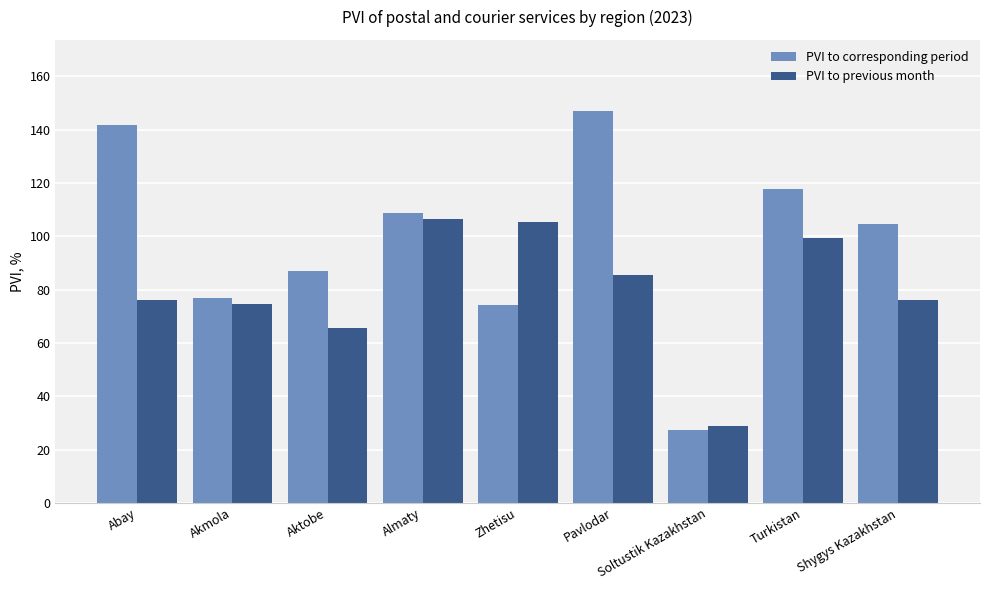

What is the spread (max minus min) of values at Shygys Kazakhstan?

28.5